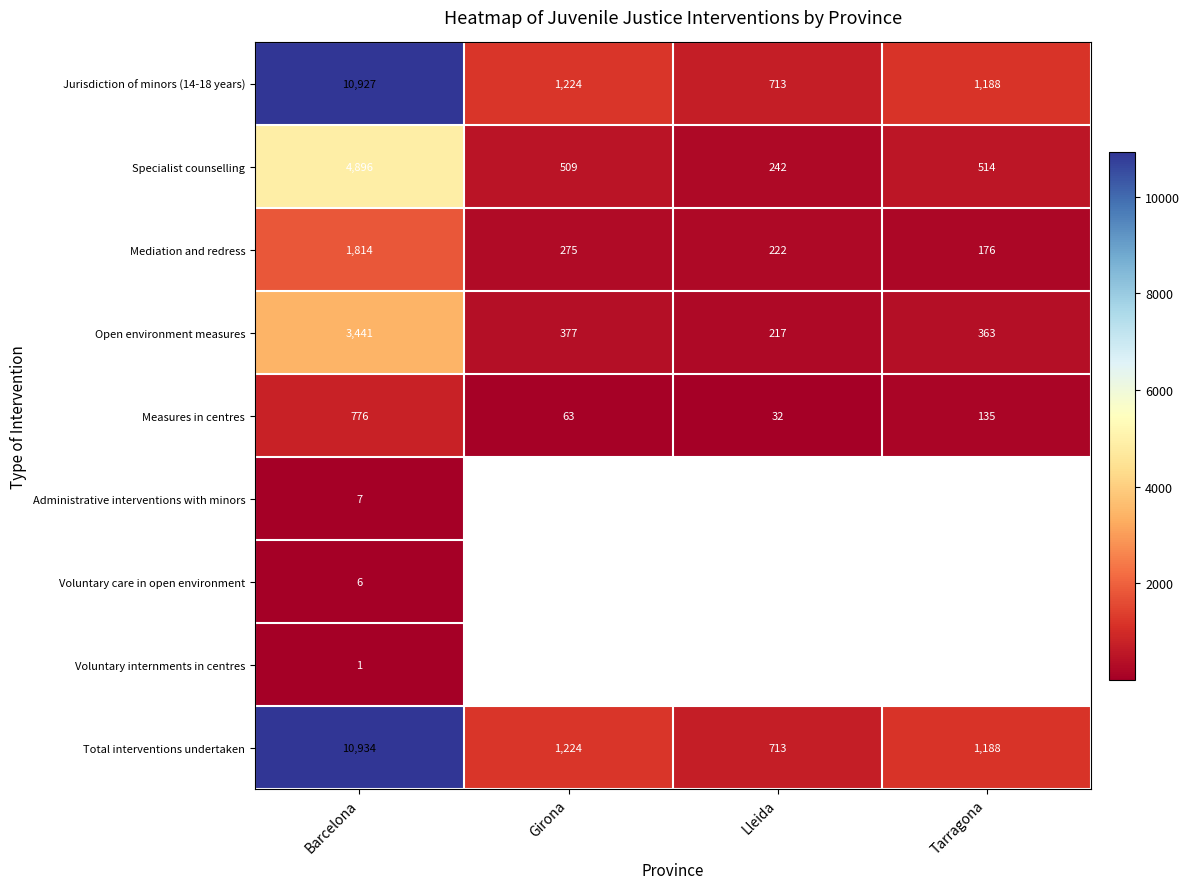

Where does the Jurisdiction of minors (14-18 years) series first go above 1224?

Barcelona